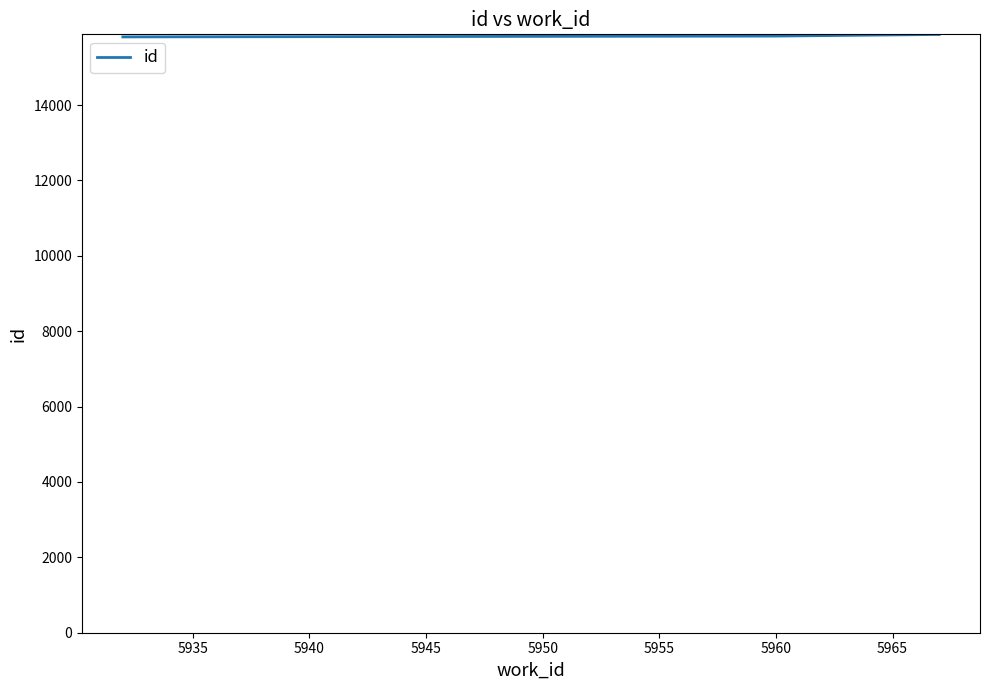

What is the sum of all values?

47511